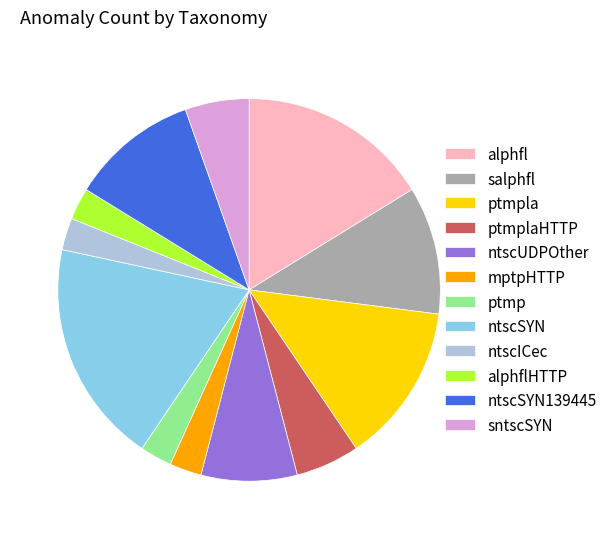

Which category has the biggest portion of the pie?

ntscSYN